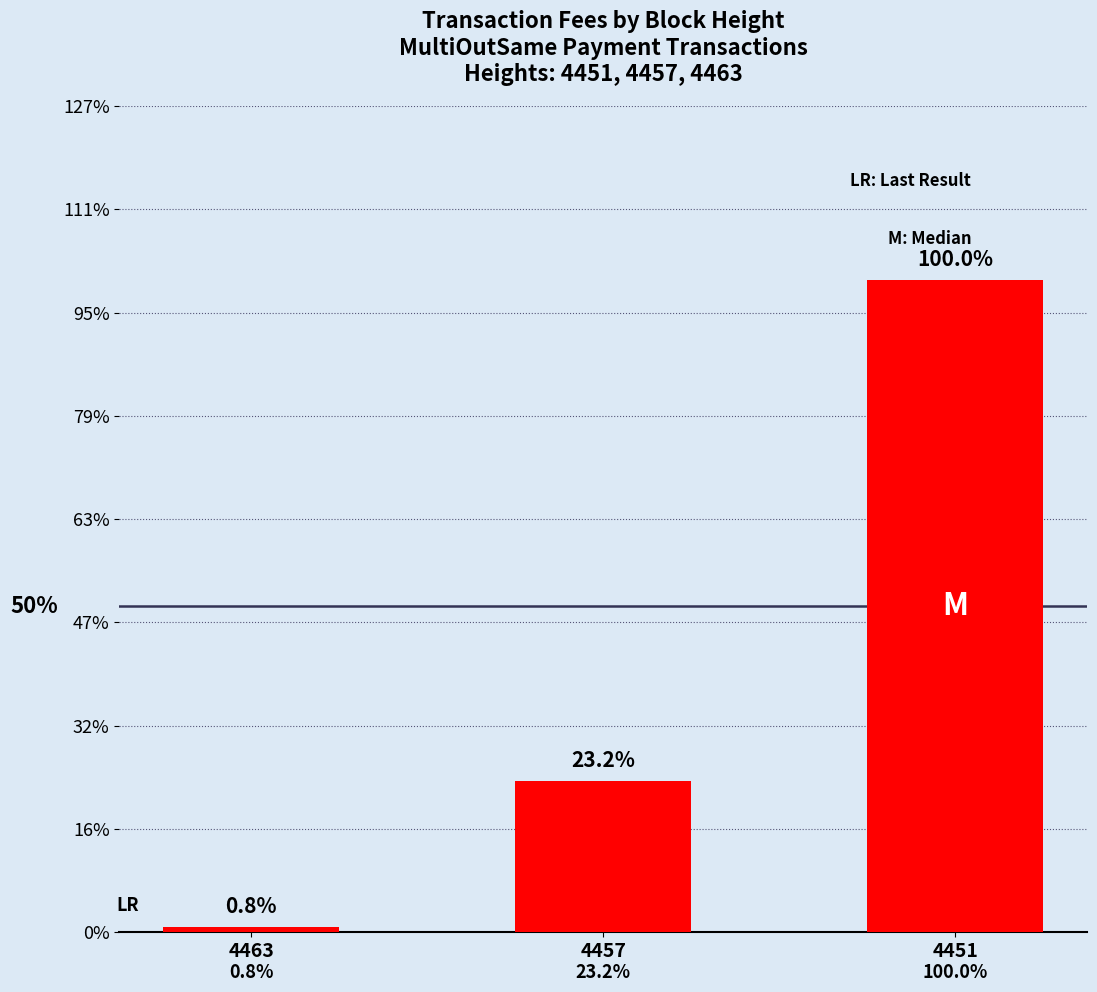

Are the bars horizontal?

No